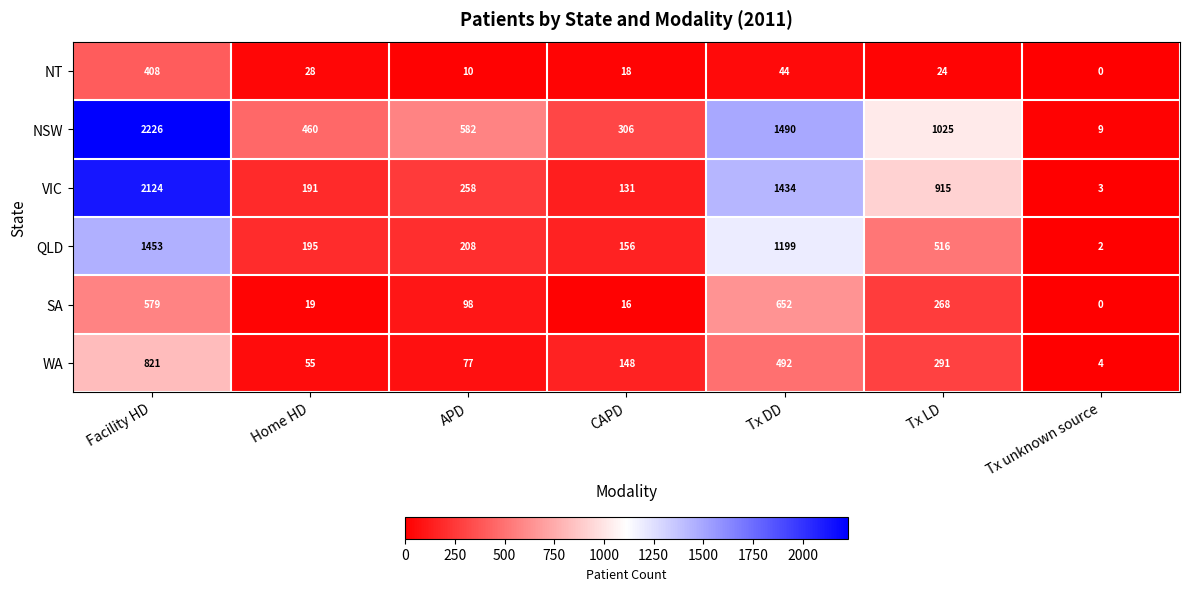

Which series has the largest range (max minus min)?

NSW